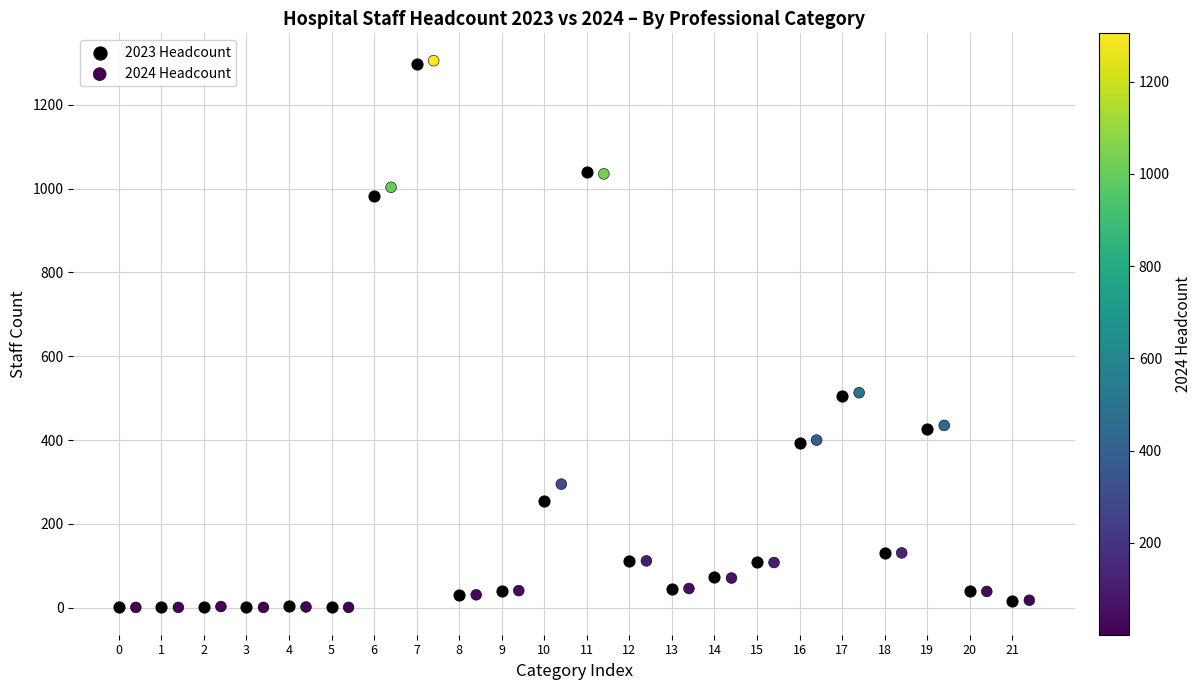

Which series has the widest spread of Y values?

2024 Headcount